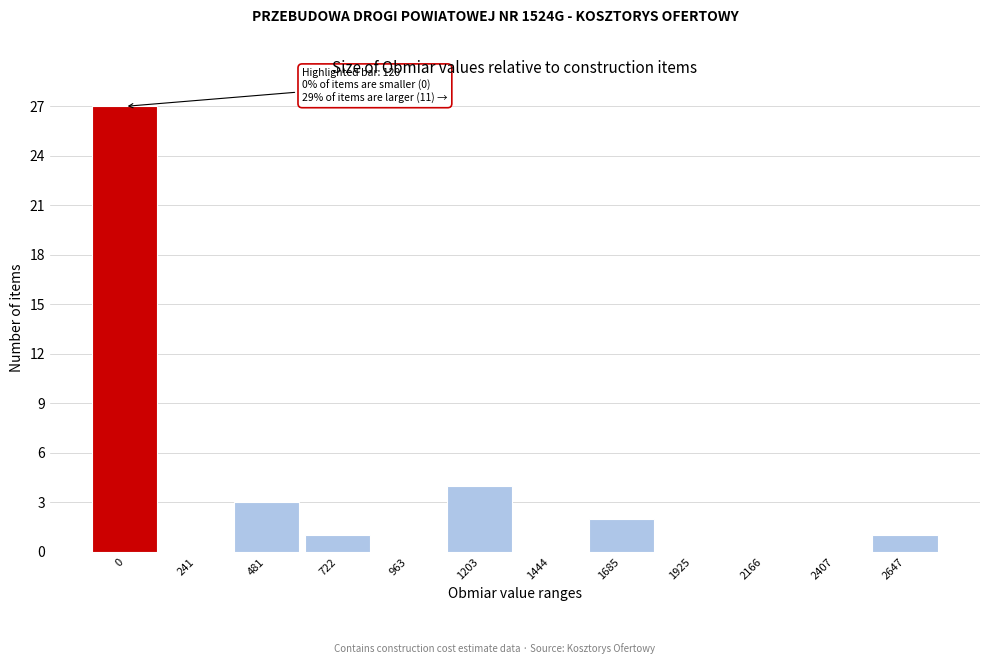

Reading right to left, transcribe all the data shown in this chart.

2647=1	2407=0	2166=0	1925=0	1685=2	1444=0	1203=4	963=0	722=1	481=3	241=0	0=27